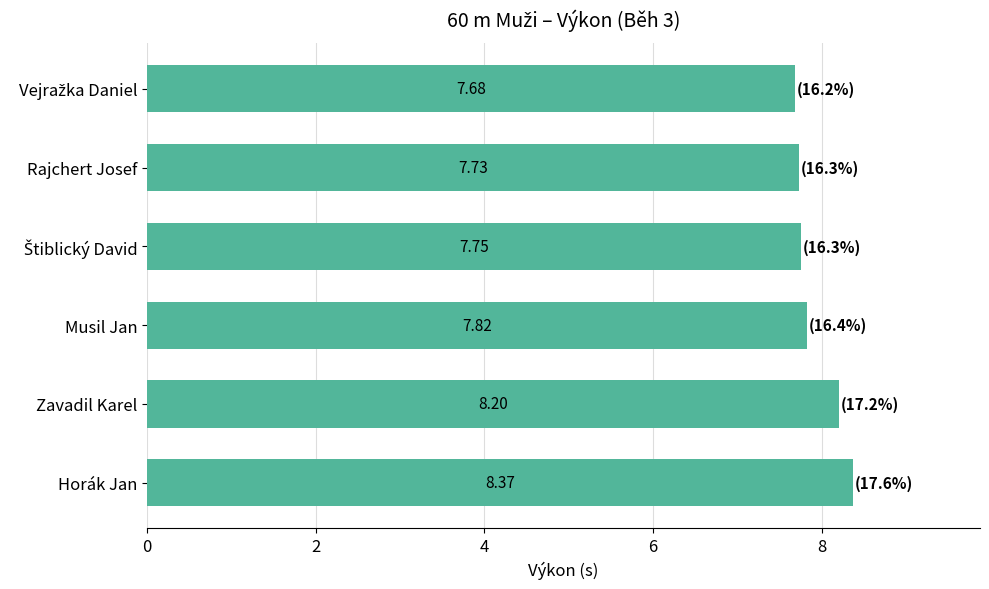

What is the ratio of the value at Zavadil Karel to the value at Horák Jan?

1.0